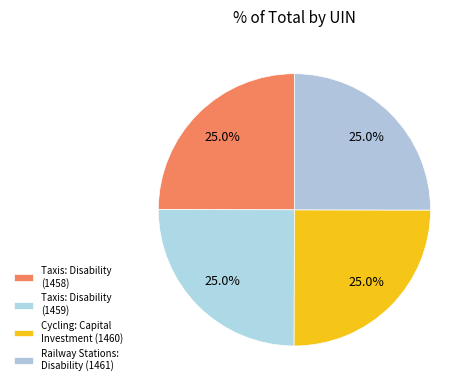

What is the ratio of the value at Taxis: Disability (1459) to the value at Railway Stations: Disability (1461)?

1.0